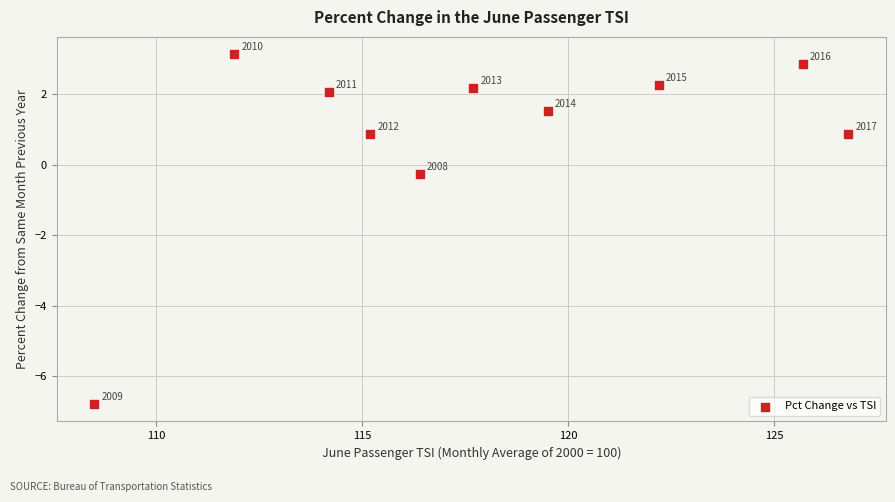

What is the range of X values (max minus min)?

18.3